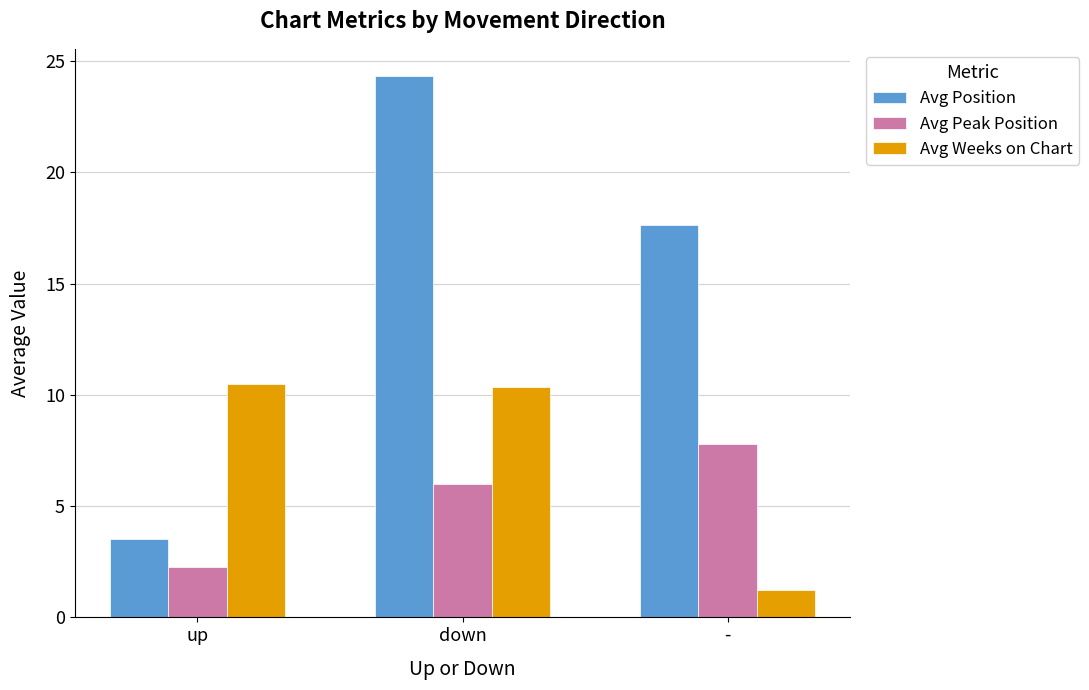

What is the sum of all Avg Position values?

45.5